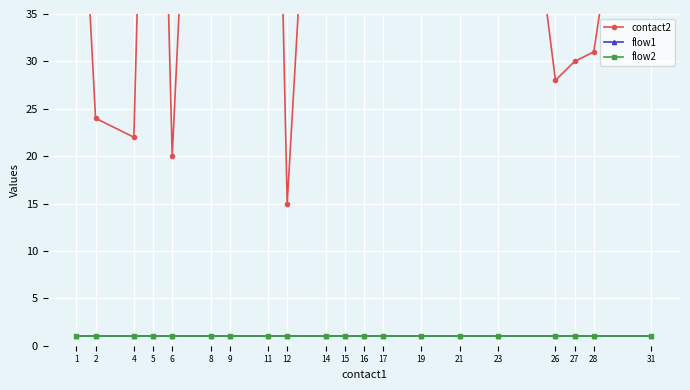

List the series in order of their peak value, lowest first.

flow1, flow2, contact2